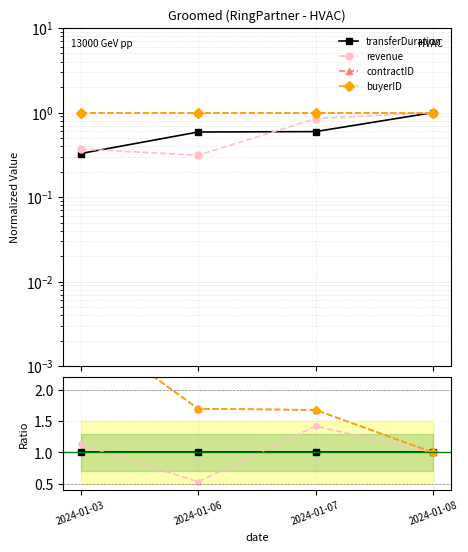

Reading left to right, list all the values displayed in this chart.

transferDuration: 2024-01-03=1.0	2024-01-06=1.0	2024-01-07=1.0	2024-01-08=1.0
revenue: 2024-01-03=1.1	2024-01-06=0.5	2024-01-07=1.4	2024-01-08=1.0
contractID: 2024-01-03=3.1	2024-01-06=1.7	2024-01-07=1.7	2024-01-08=1.0
buyerID: 2024-01-03=3.1	2024-01-06=1.7	2024-01-07=1.7	2024-01-08=1.0